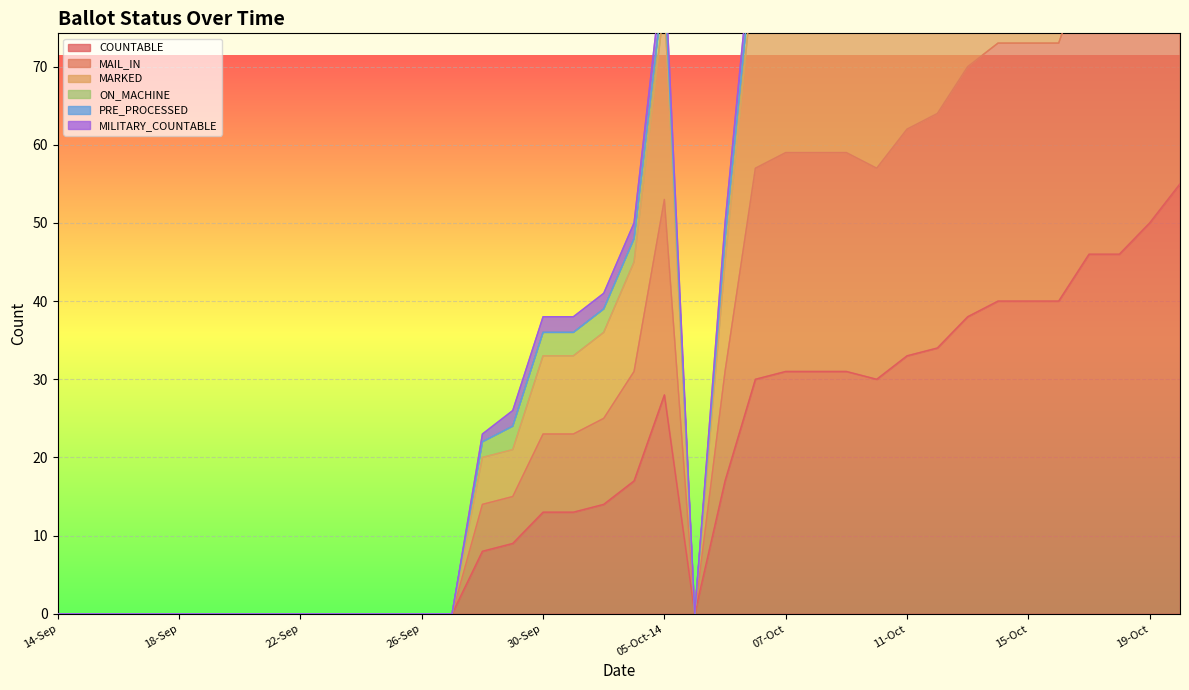

How many data points in MAIL_IN are less than 36?

19